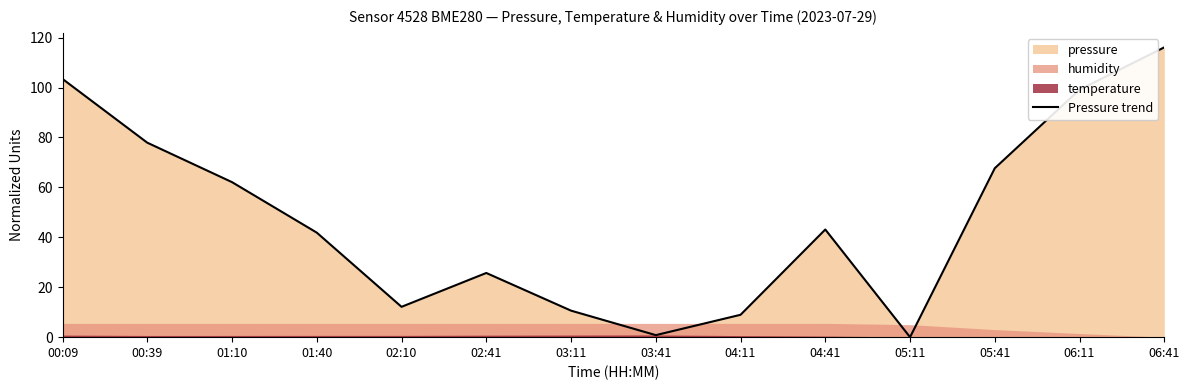

The Pressure trend series shows 99.1 at 06:11. True or false?

True